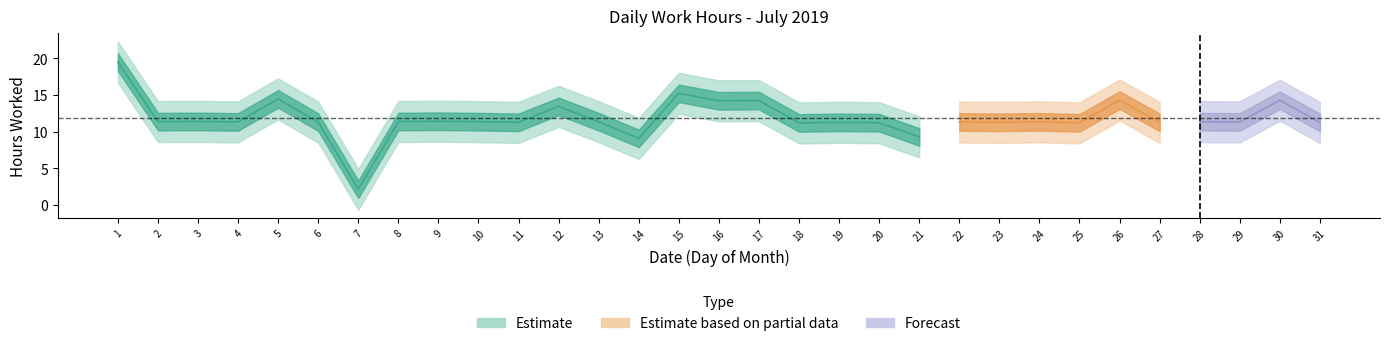

Reading left to right, what are all the values shown in this chart?

19.5	11.4	11.4	11.3	14.5	11.3	2.1	11.4	11.4	11.3	11.3	13.4	11.3	9.1	15.2	14.2	14.2	11.2	11.3	11.2	9.3	11.3	11.3	11.3	11.2	14.3	11.3	11.3	11.3	14.3	11.2